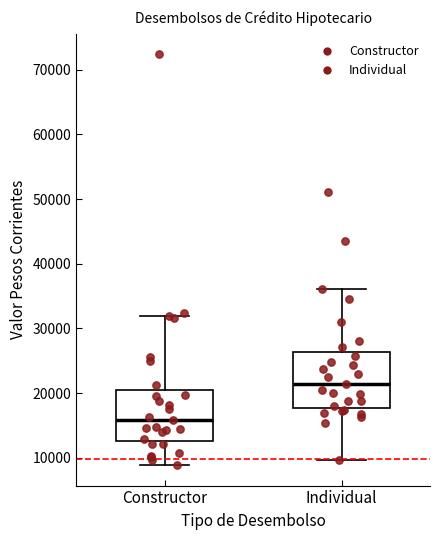

Reading left to right, read every box against the y-axis: the position of its median line, the range the box covers, and the ends of its whiskers. The values are not printed on the chart, so give them approximately, as read against the axis.

Constructor: median 16000, box 13000 to 20000, whiskers 9000 to 32000
Individual: median 21000, box 18000 to 26000, whiskers 10000 to 36000